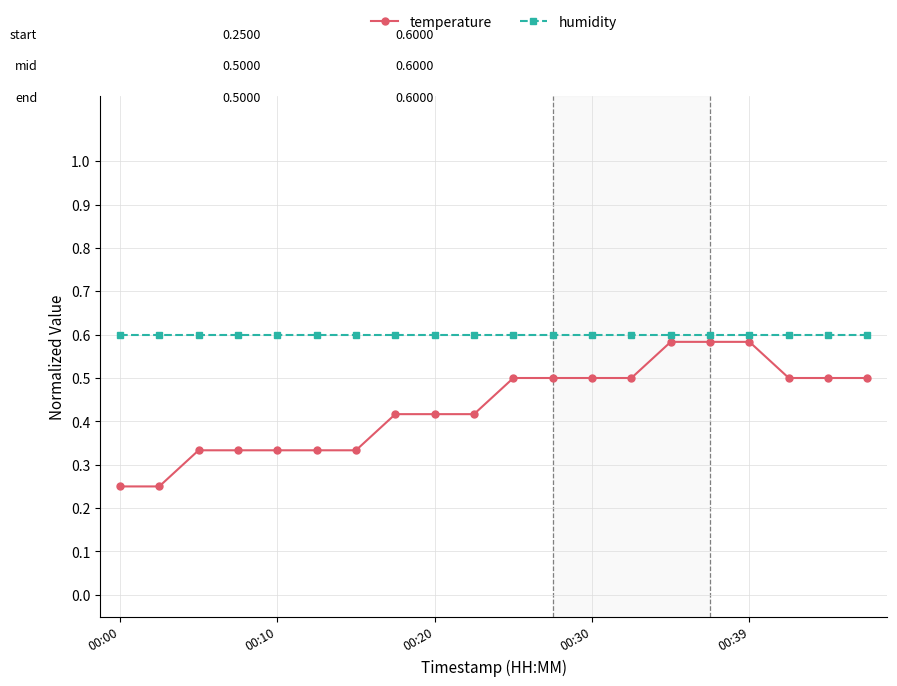

Rank the series by their average value, from lowest to highest.

temperature, humidity